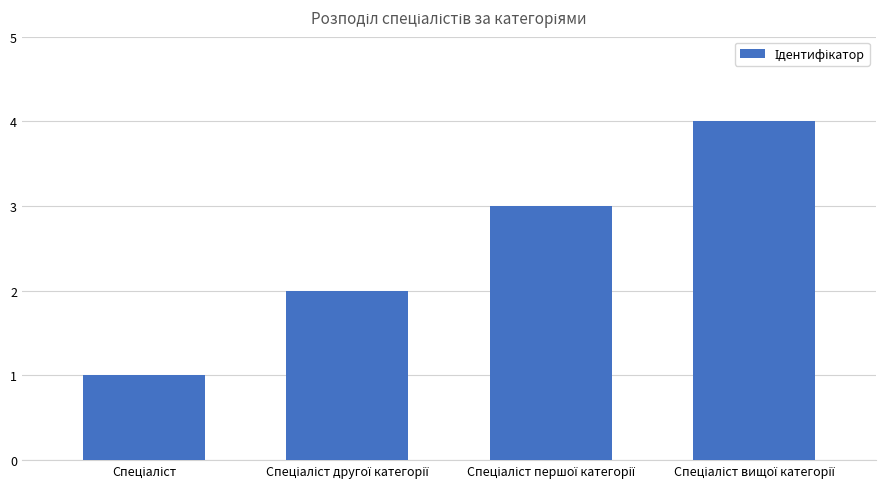

What is the difference between the maximum and minimum values?

3